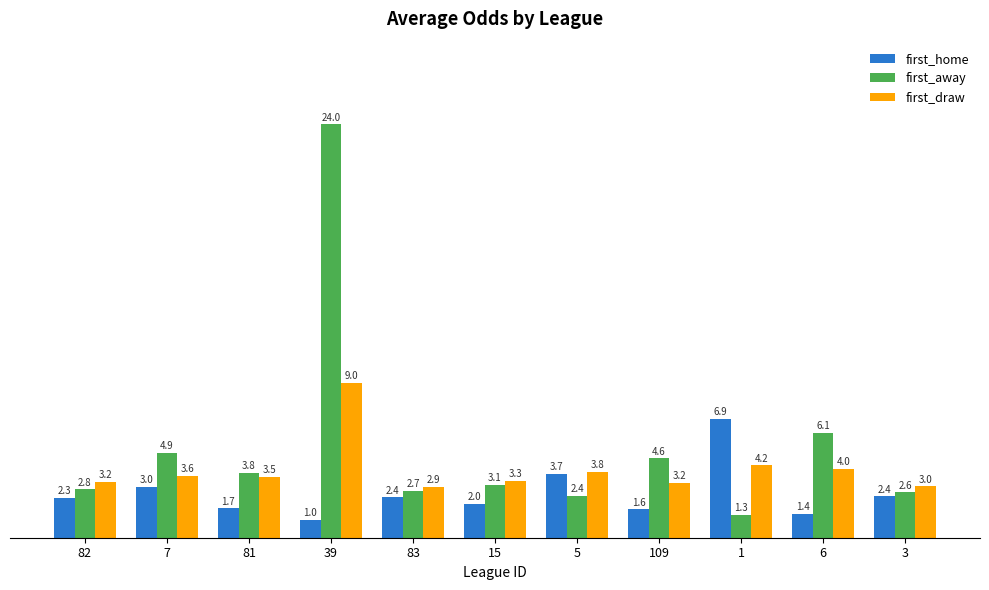

What position from the left is 3?

11